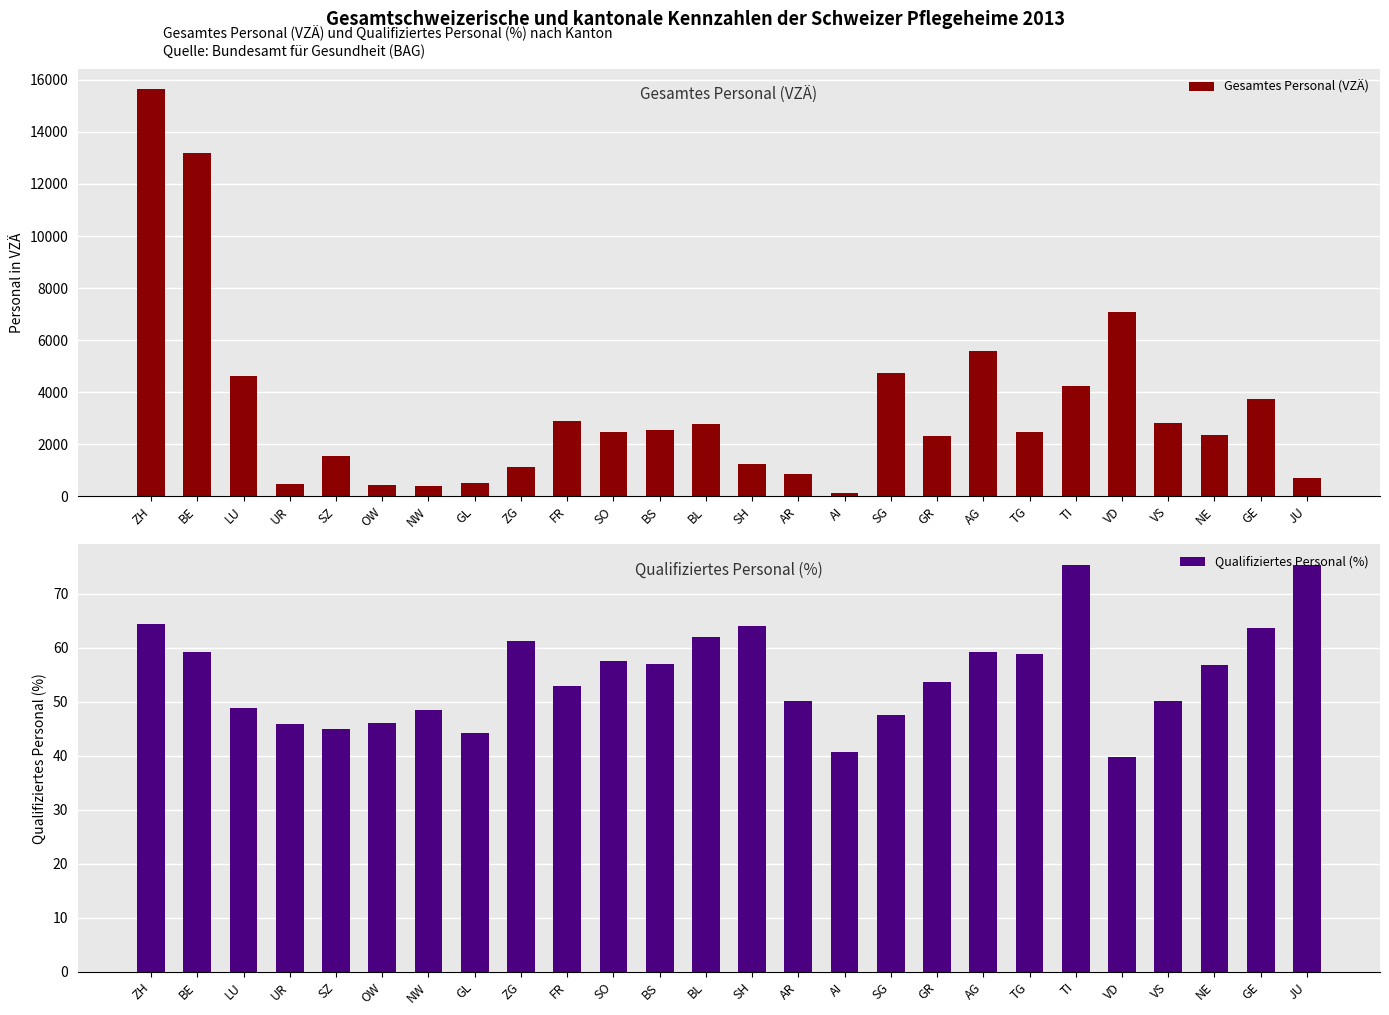

Reading left to right, transcribe all the data shown in this chart.

Gesamtes Personal (VZÄ): 15637.4	13202.4	4636.7	481.2	1544.2	443.5	410.2	499.4	1133.0	2910.6	2482.3	2546.9	2783.2	1255.3	874.0	117.0	4721.3	2318.4	5563.9	2484.7	4245.8	7086.0	2801.6	2348.7	3748.5	704.4
Qualifiziertes Personal (%): 64.4	59.2	48.9	45.9	44.9	46.1	48.4	44.3	61.3	52.9	57.5	57.0	62.0	64.0	50.1	40.6	47.6	53.7	59.1	58.9	75.3	39.8	50.1	56.9	63.7	75.3